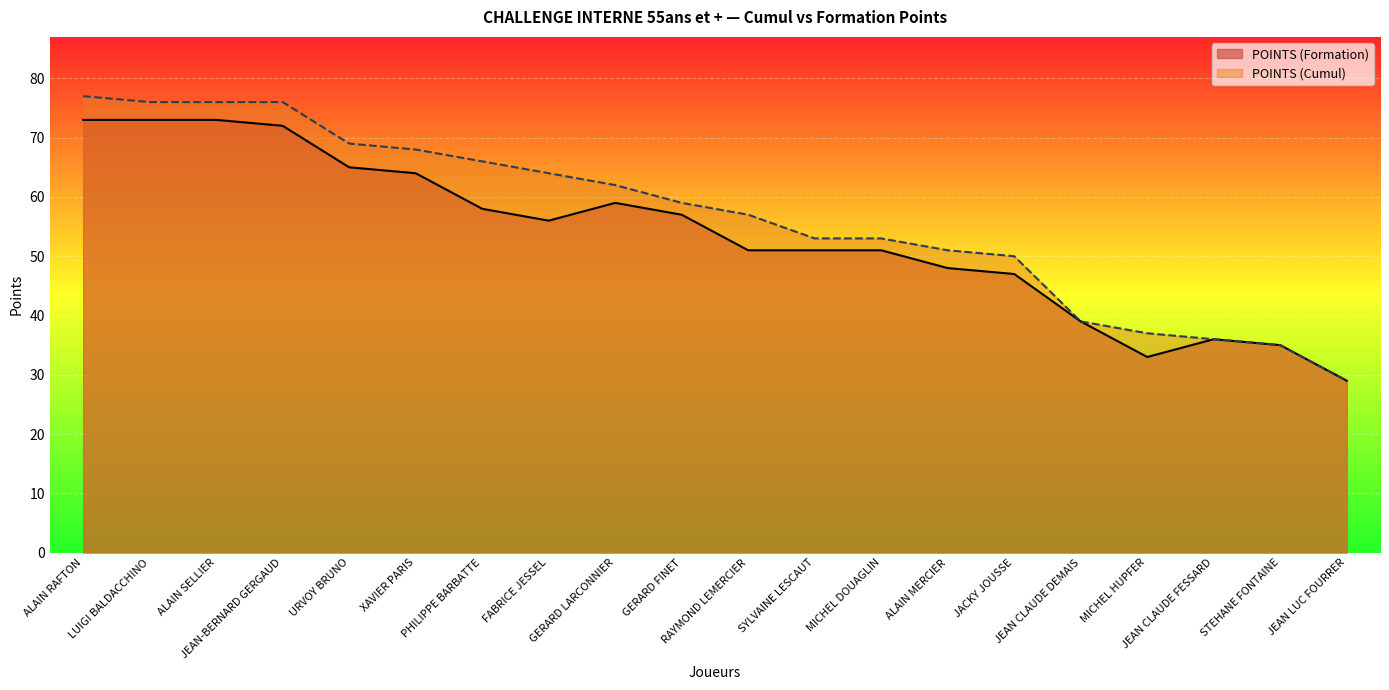

At how many categories does at least one series exceed 73?

4